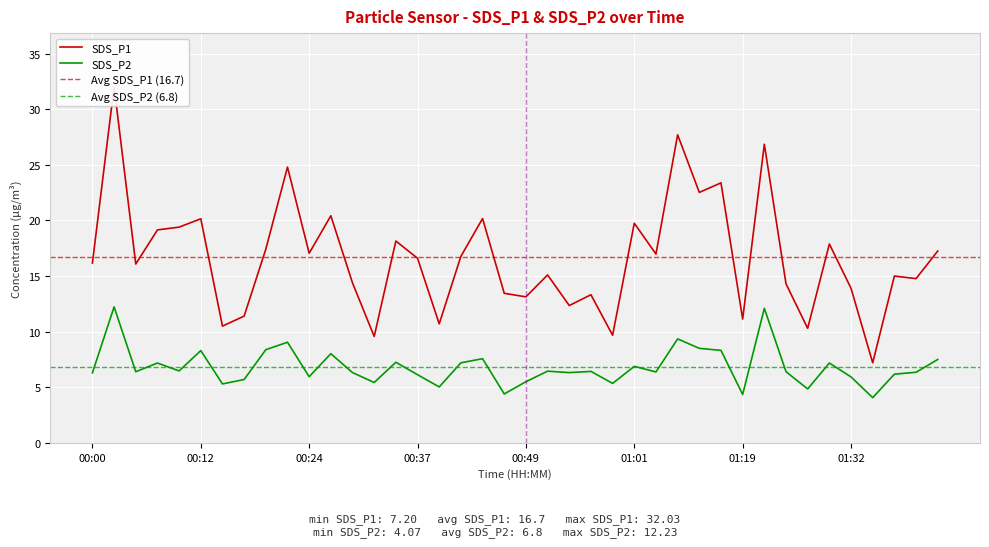

What is the difference between the maximum and minimum values in the SDS_P2 series?

8.2